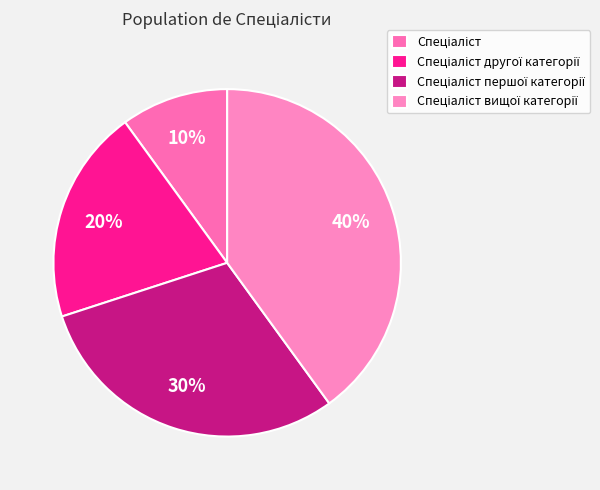

How many segments does this pie chart have?

4